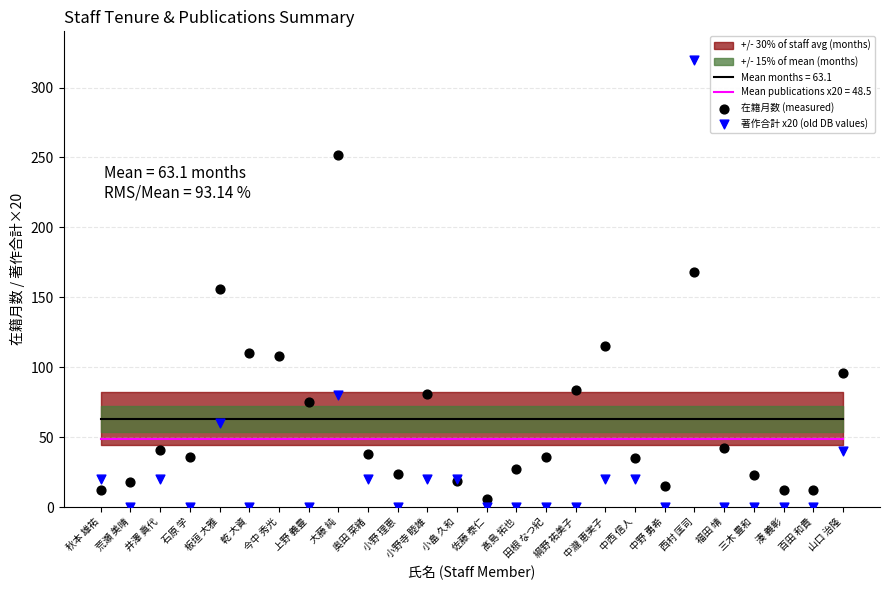

Which series has the widest spread of Y values?

著作合計 x20 (old DB values)